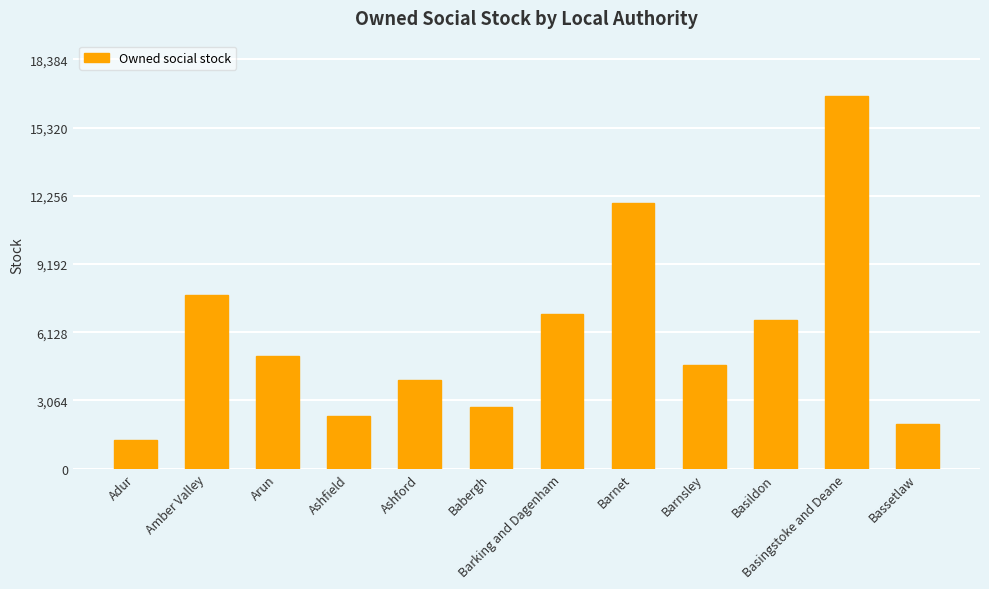

What is the difference between the second highest and minimum values?

10624